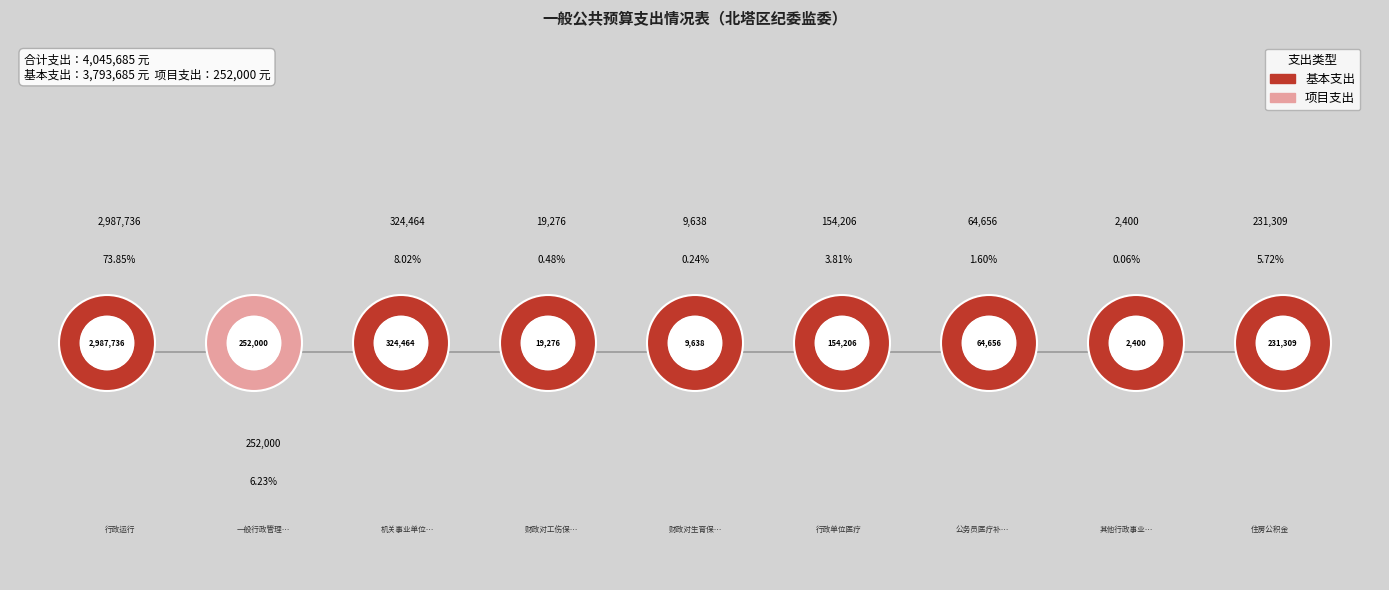

Is it true that 财政对生育保险基金的补助 is 8% of the pie?

False